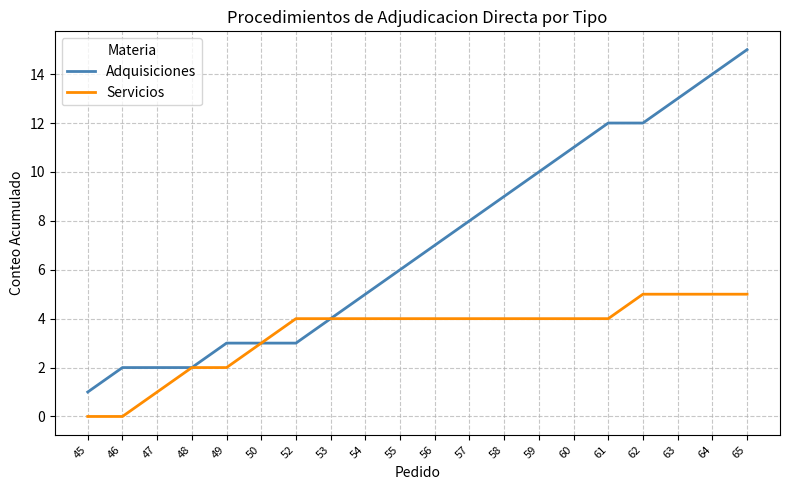

The Servicios series shows 3 at 50. True or false?

True